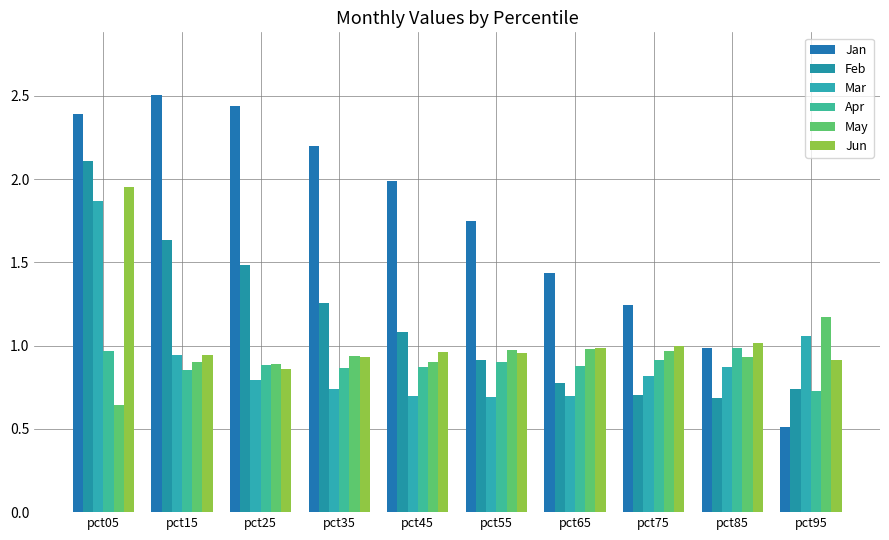

Which series has the widest spread of values?

Jan